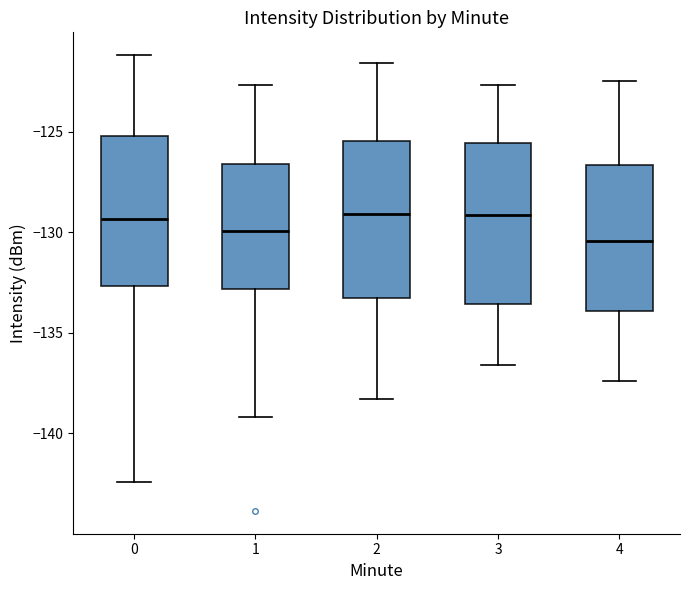

Reading left to right, read every box against the y-axis: the position of its median line, the range the box covers, and the ends of its whiskers. The values are not printed on the chart, so give them approximately, as read against the axis.

0: median -129.5, box -132.5 to -125.0, whiskers -142.5 to -121.0
1: median -130.0, box -133.0 to -126.5, whiskers -139.0 to -122.5
2: median -129.0, box -133.5 to -125.5, whiskers -138.5 to -121.5
3: median -129.0, box -133.5 to -125.5, whiskers -136.5 to -122.5
4: median -130.5, box -134.0 to -126.5, whiskers -137.5 to -122.5